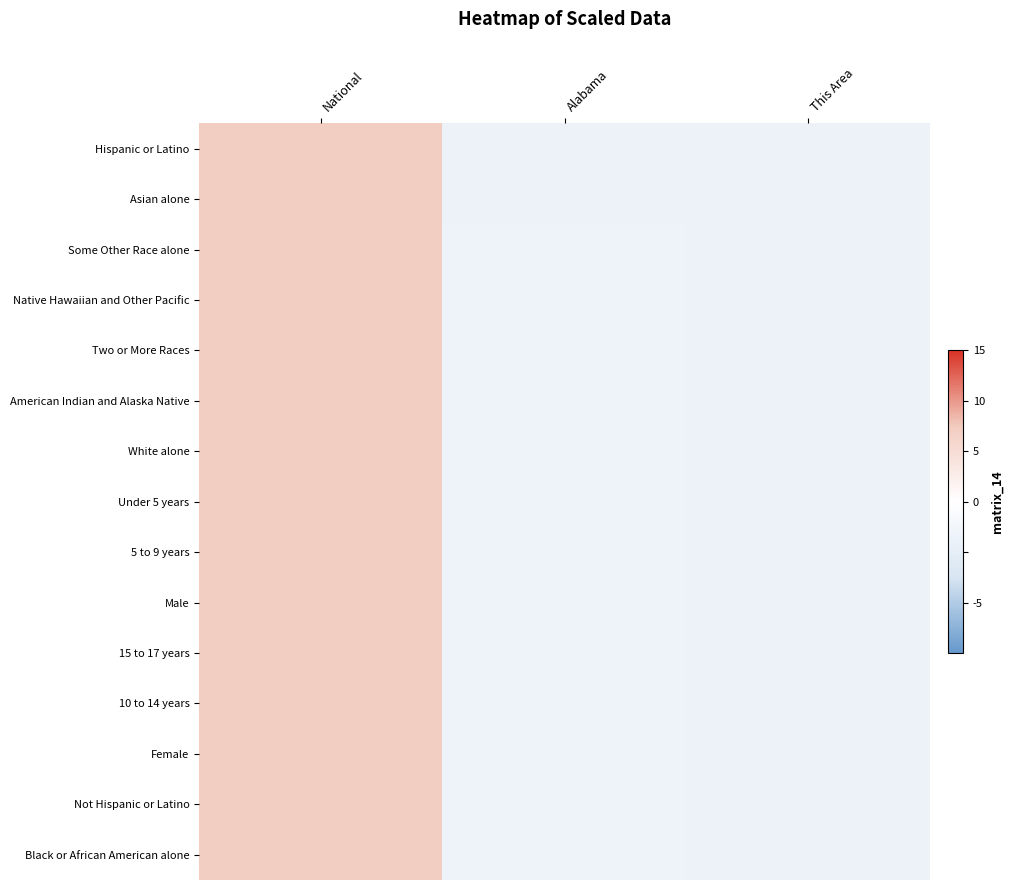

What is the maximum value shown in the chart?

1.4